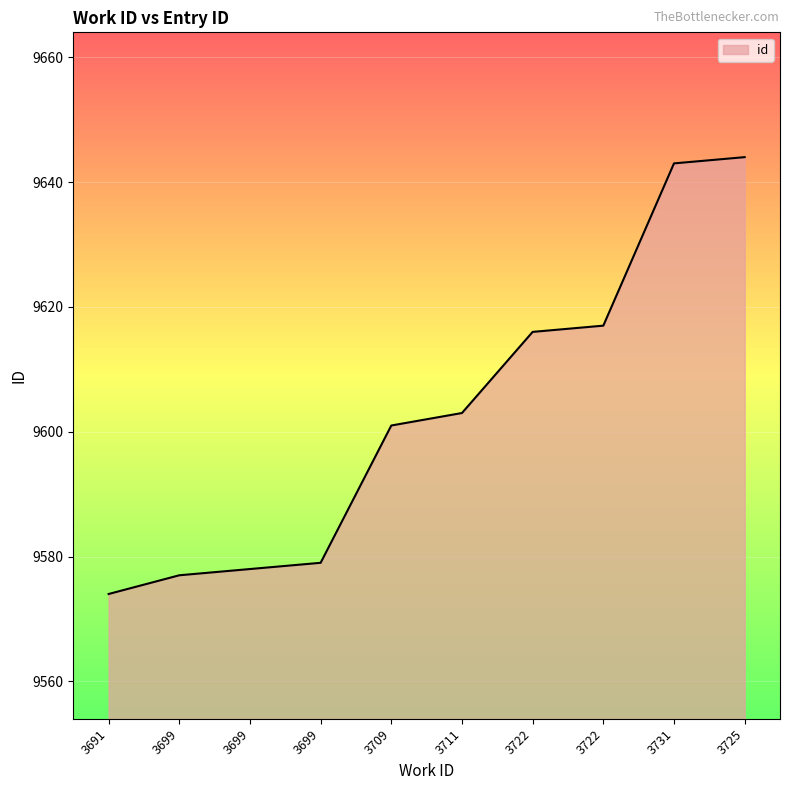

Is it true that the value at 3731 is 5983?

False